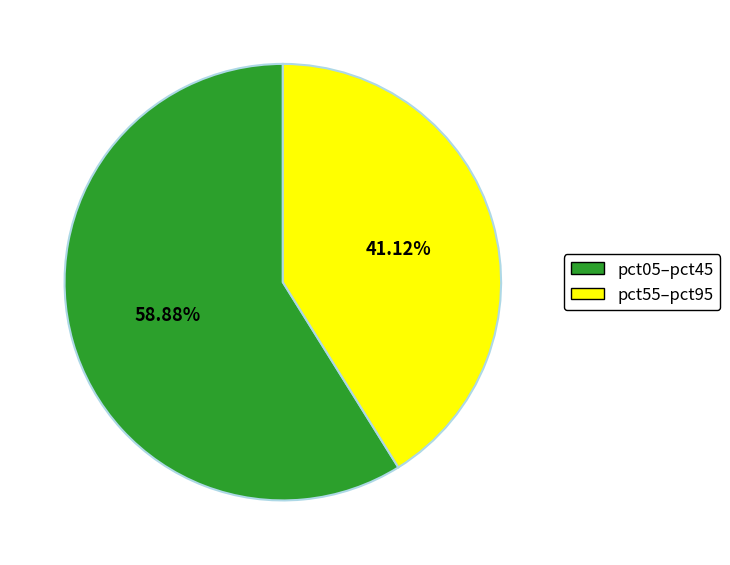

Does pct55–pct95 account for over 50% of the chart?

No